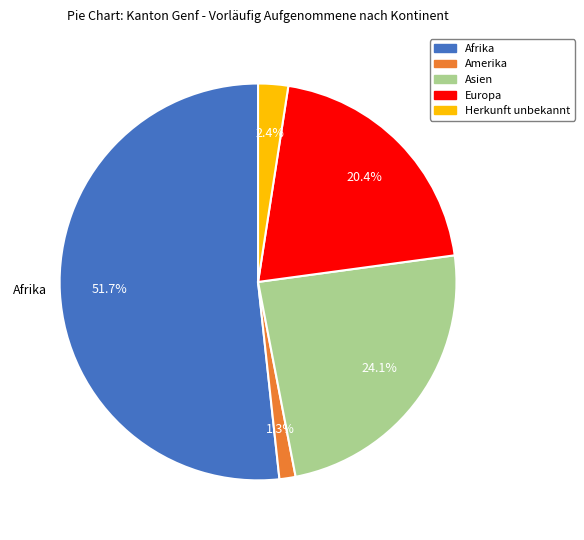

Which category has the biggest portion of the pie?

Afrika